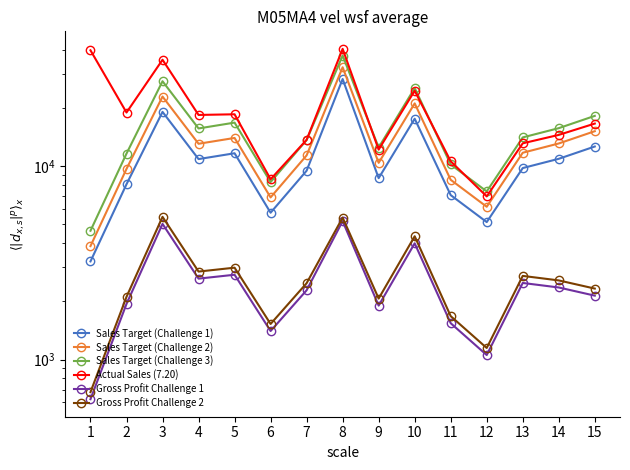

Where is Gross Profit Challenge 1 nearest to the value 2908?

5